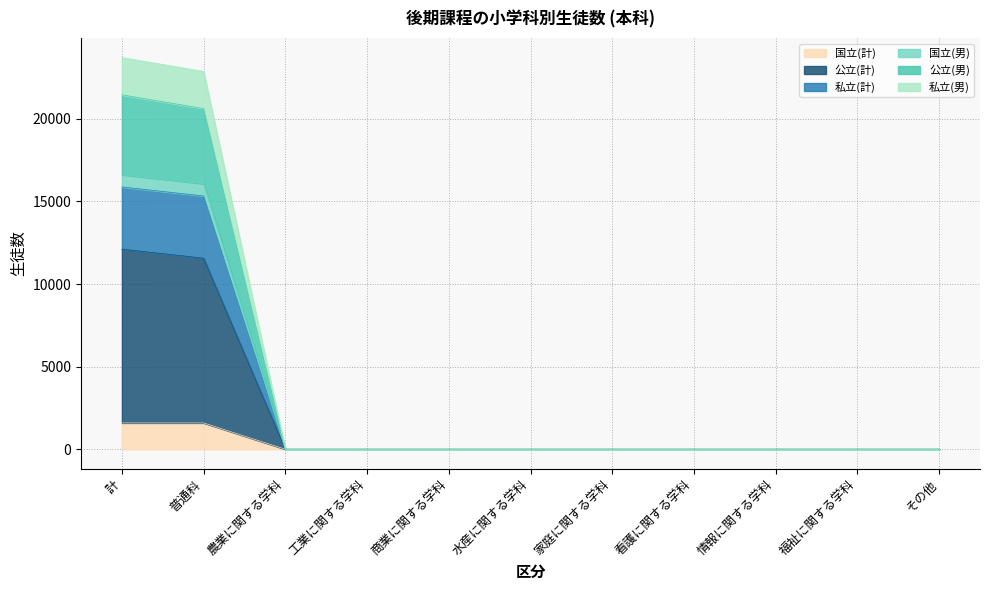

Is the value of 私立(計) at 看護に関する学科 greater than the value of 私立(男) at 普通科?

No